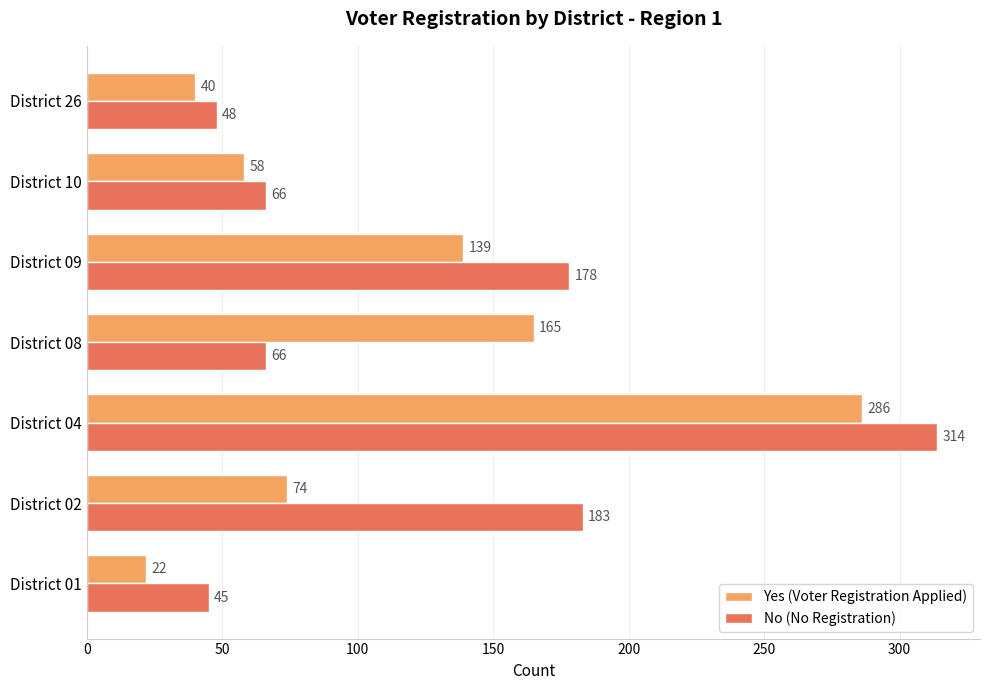

The value of No (No Registration) at District 08 is 37. True or false?

False